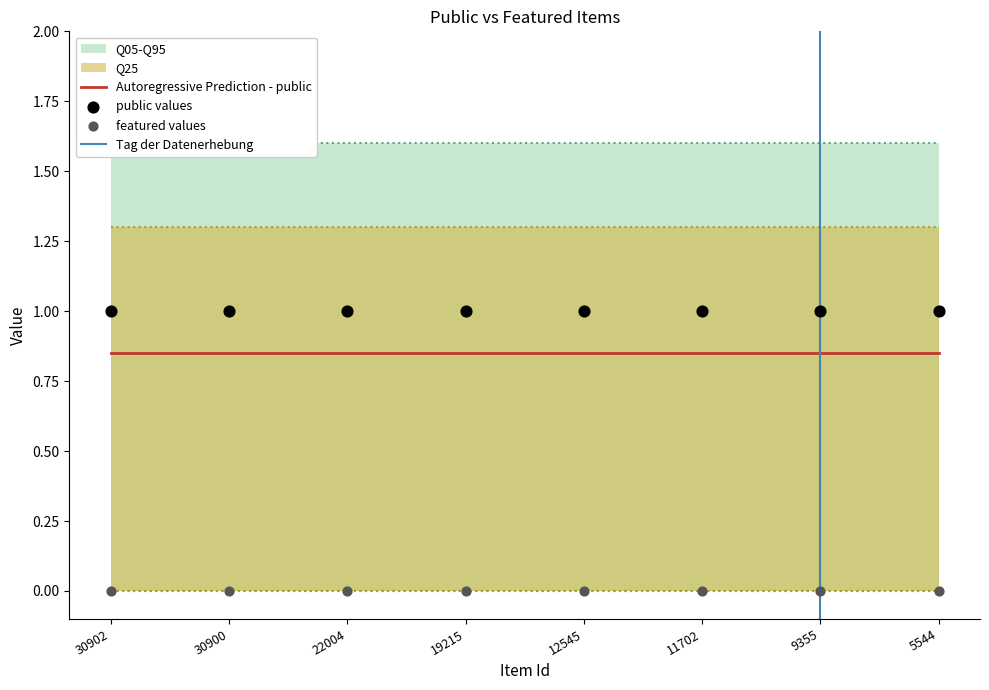

Which series contains the lowest Y value?

featured